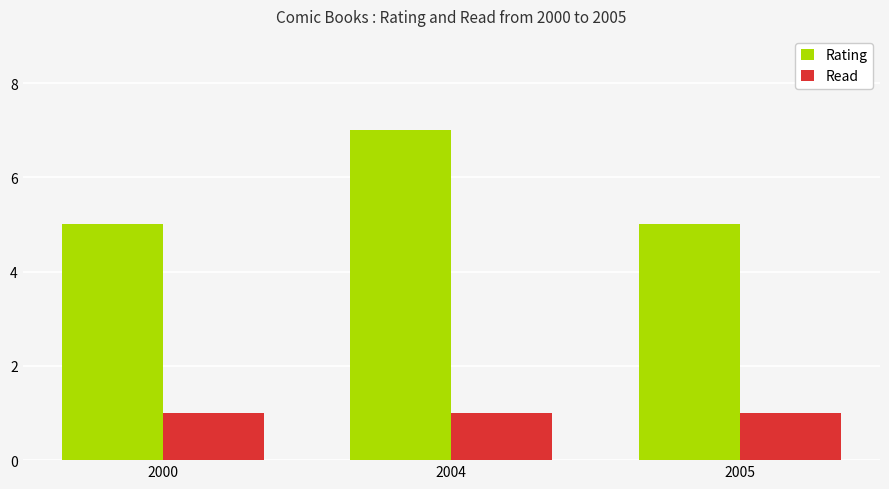

How many distinct data groups are displayed?

2